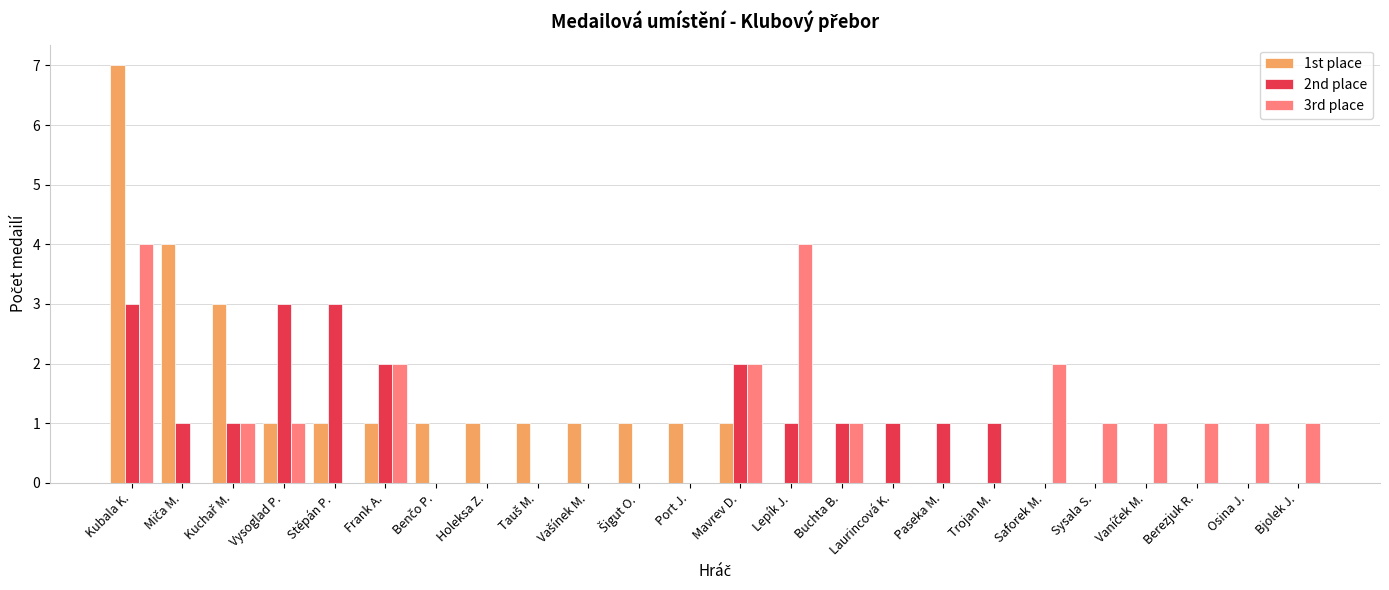

Which series has the largest total across all categories?

1st place